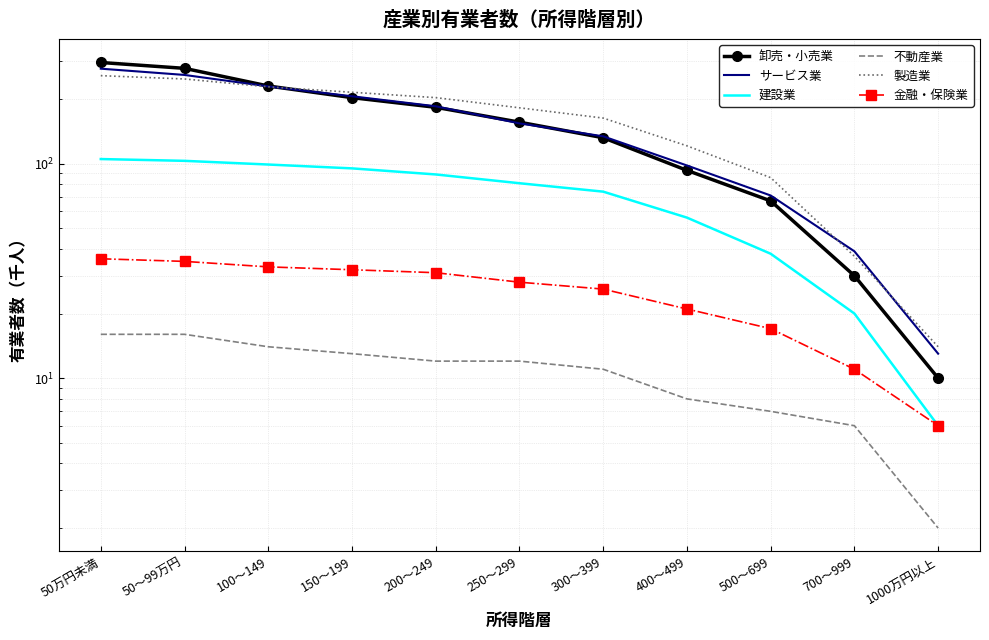

The value of 卸売・小売業 at 50万円未満 is 80. True or false?

False